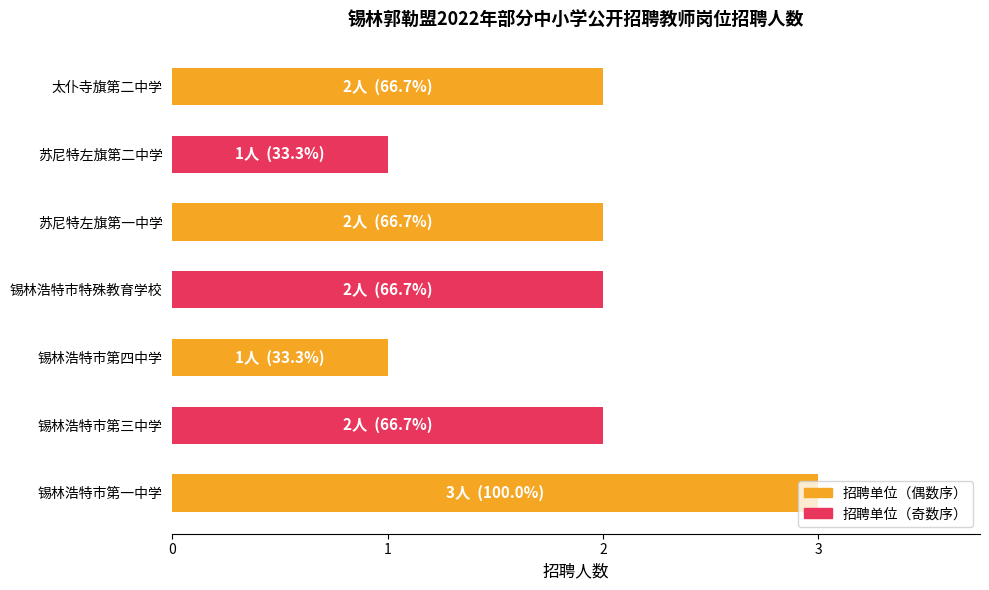

What is the change in value from 锡林浩特市第四中学 to 太仆寺旗第二中学?

+1